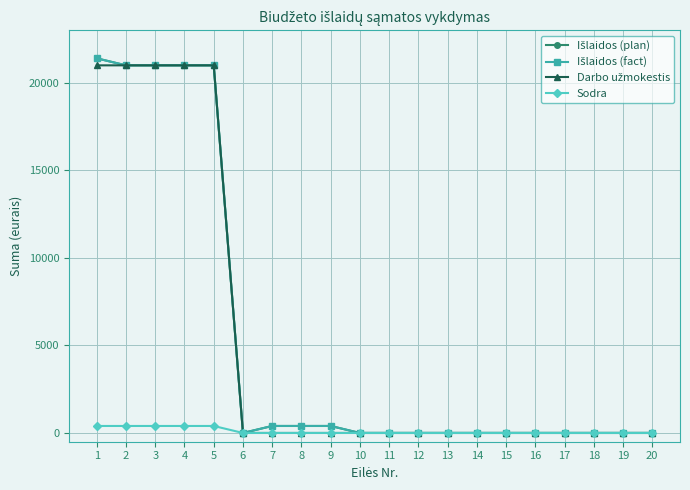

At which label does Išlaidos (fact) reach its peak?

1